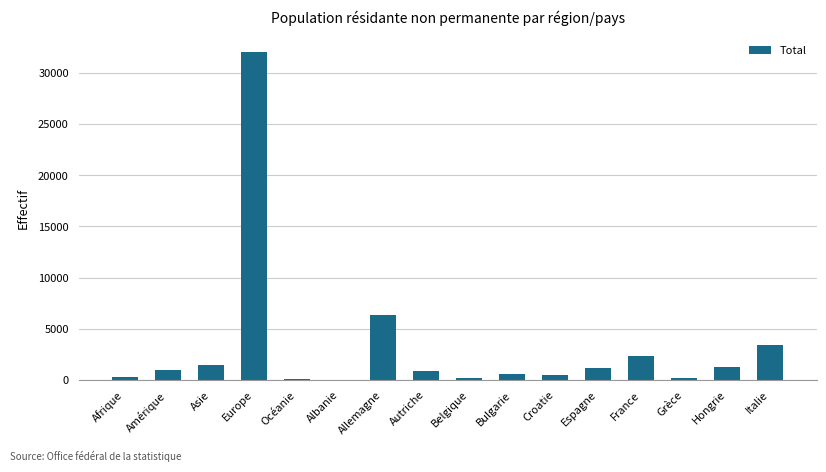

Which has a higher value, Afrique or Autriche?

Autriche